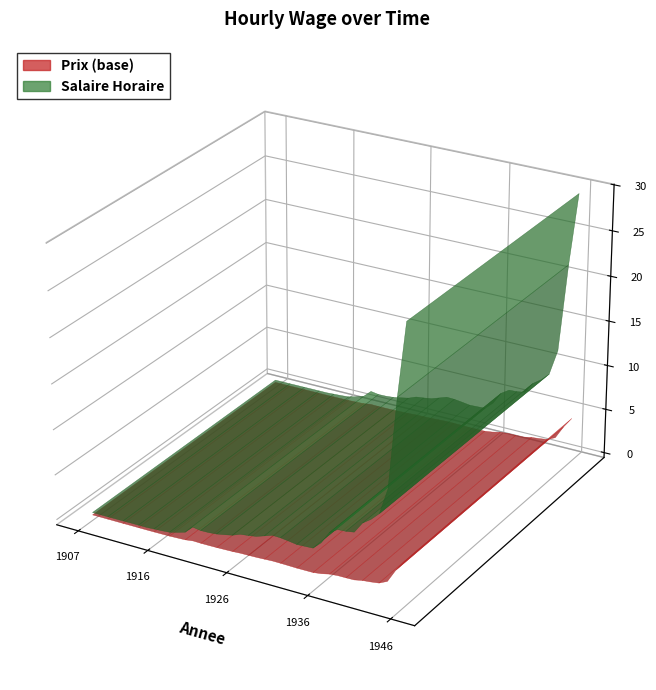

Reading left to right, list all the values displayed in this chart.

1907=0.3	1908=0.3	1909=0.3	1910=0.3	1911=0.3	1912=0.3	1913=0.3	1914=0.3	1915=0.4	1916=0.4	1917=0.5	1918=0.7	1919=1.0	1920=1.8	1921=1.7	1922=1.7	1923=1.8	1924=1.9	1925=2.1	1926=2.5	1927=2.6	1928=2.7	1929=3.0	1930=3.3	1931=3.3	1932=3.2	1933=3.1	1934=3.1	1935=3.1	1936=4.0	1937=5.3	1938=5.9	1939=6.0	1940=6.1	1941=7.3	1942=8.0	1943=8.8	1944=11.7	1945=21.5	1946=29.4